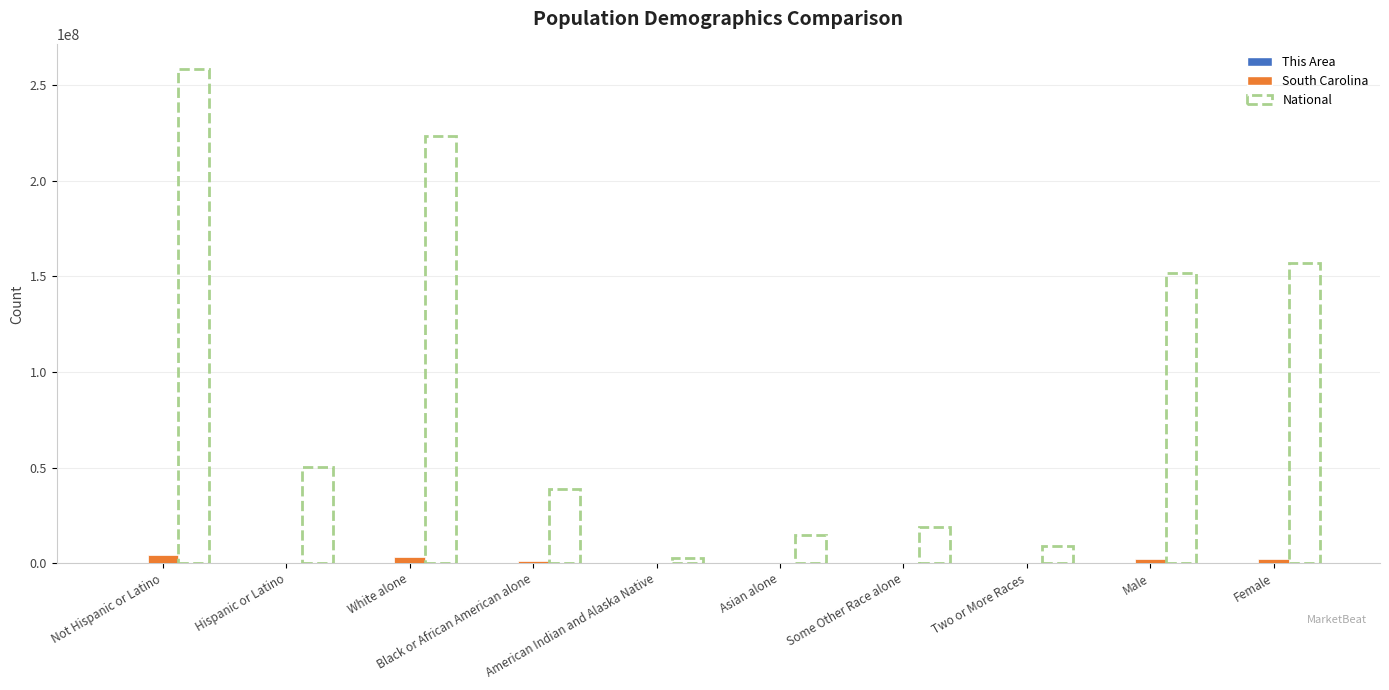

Rank the categories by This Area value from highest to lowest.

Not Hispanic or Latino, White alone, Female, Male, Black or African American alone, Hispanic or Latino, Two or More Races, Asian alone, Some Other Race alone, American Indian and Alaska Native